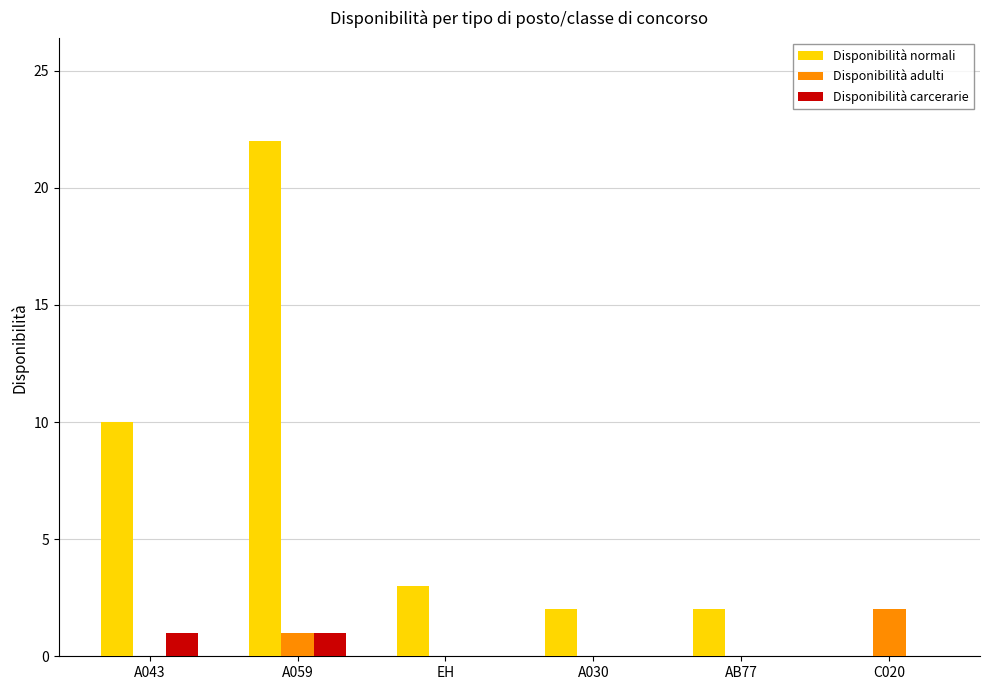

What is the sum of all Disponibilità adulti values?

3